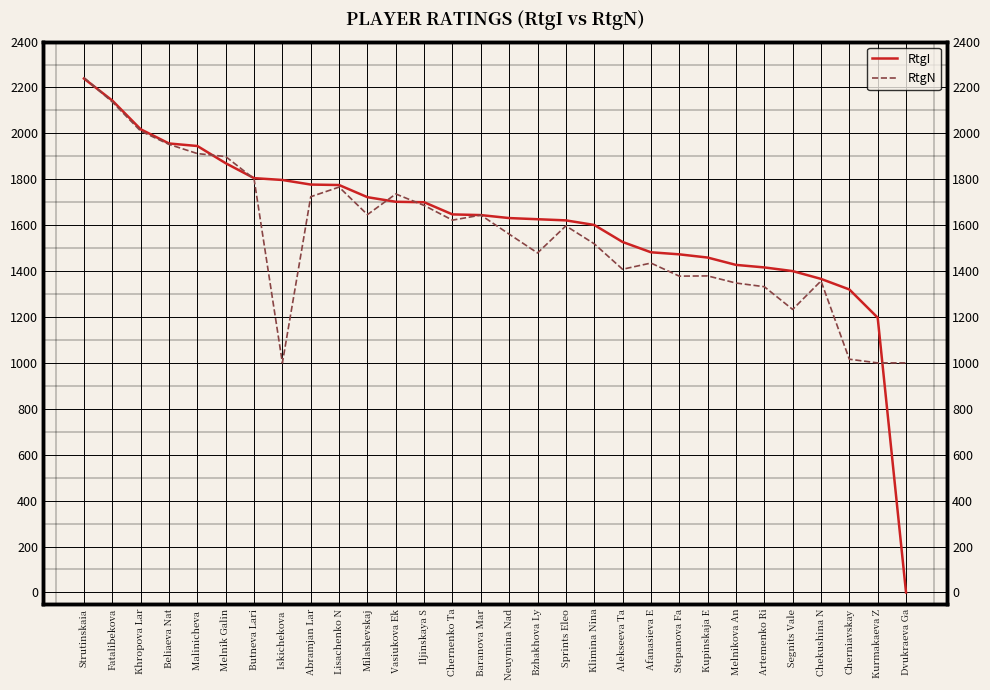

Which has a higher value, Baranova Mar or Segnits Vale?

Baranova Mar